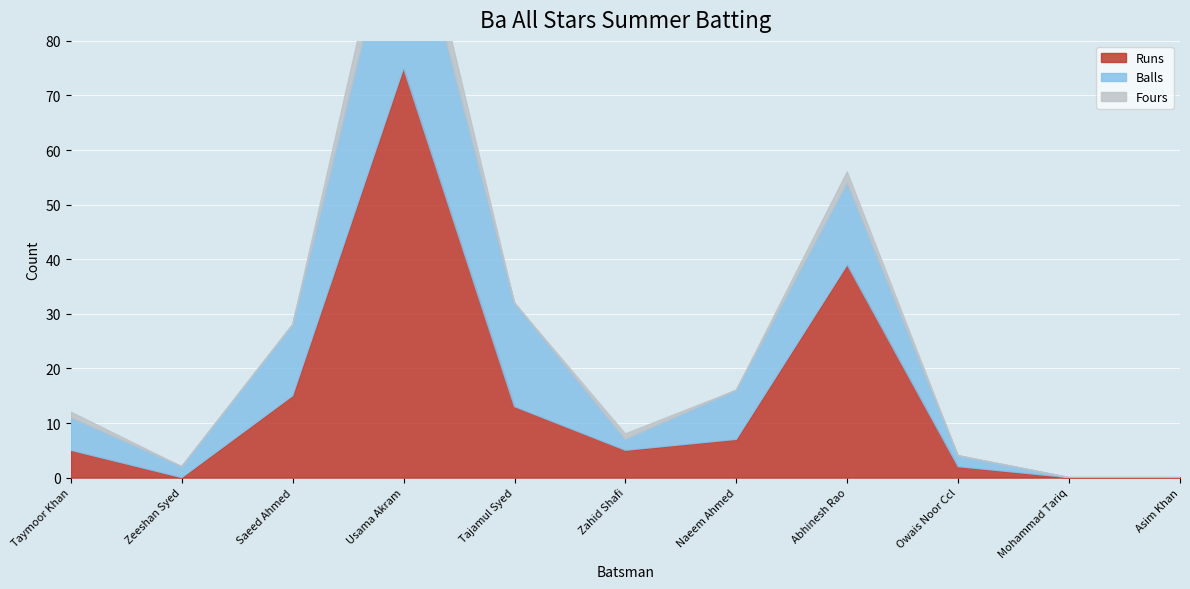

The value of Fours at Asim Khan is 0. True or false?

True